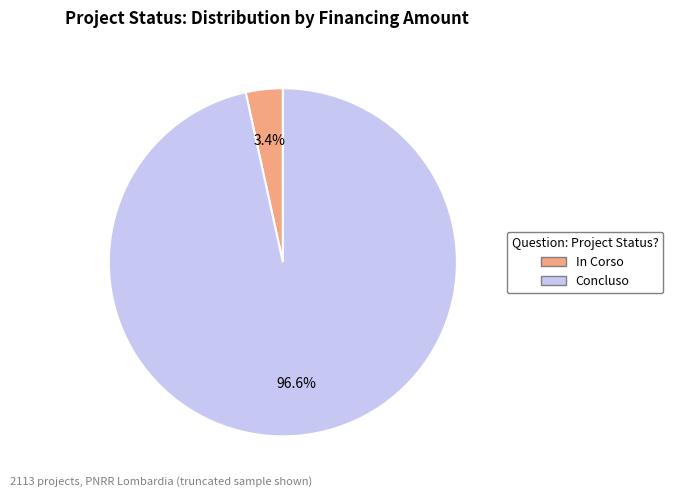

How many segments does this pie chart have?

2